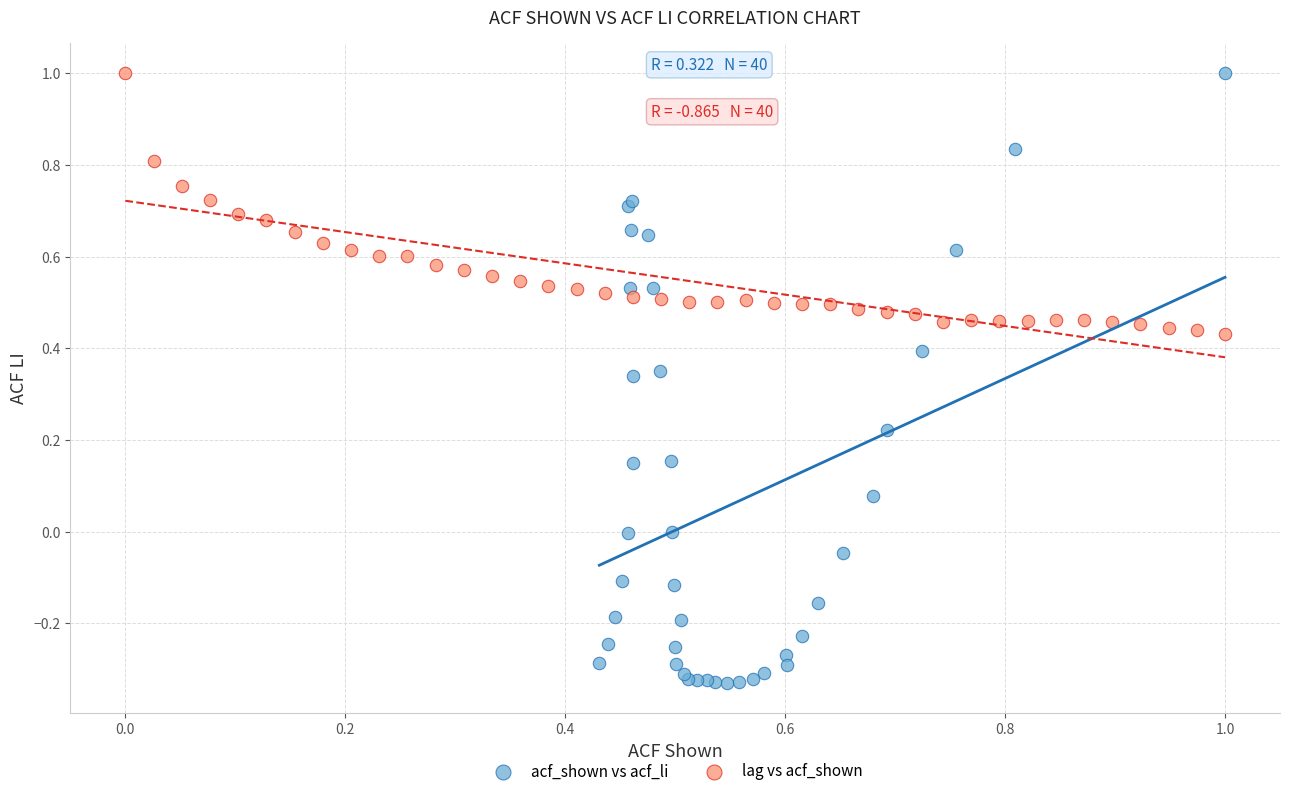

Which series contains the lowest Y value?

acf_shown vs acf_li